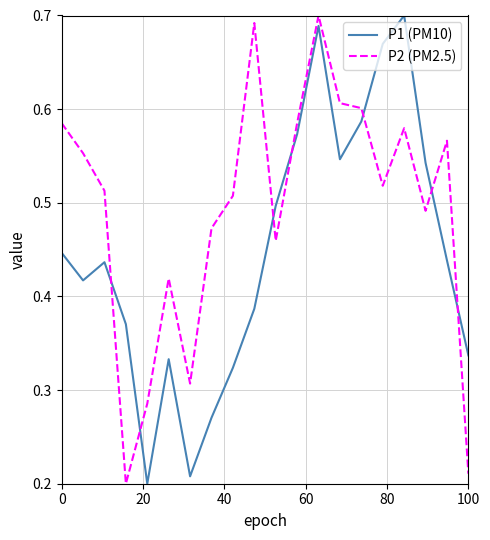

List the series in order of their overall mean, highest first.

P2 (PM2.5), P1 (PM10)